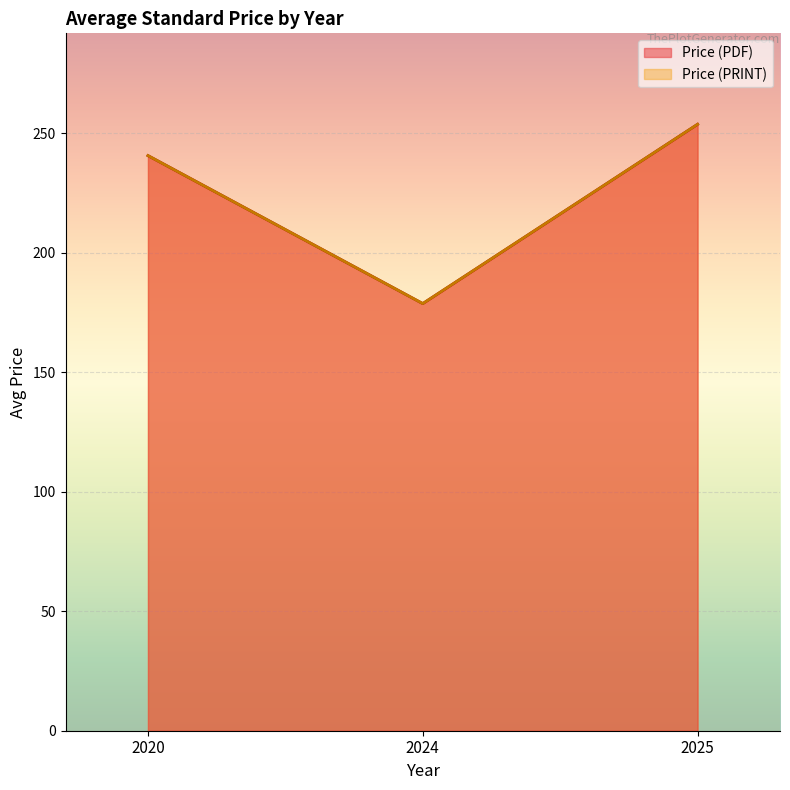

How many lines are shown in the chart?

2